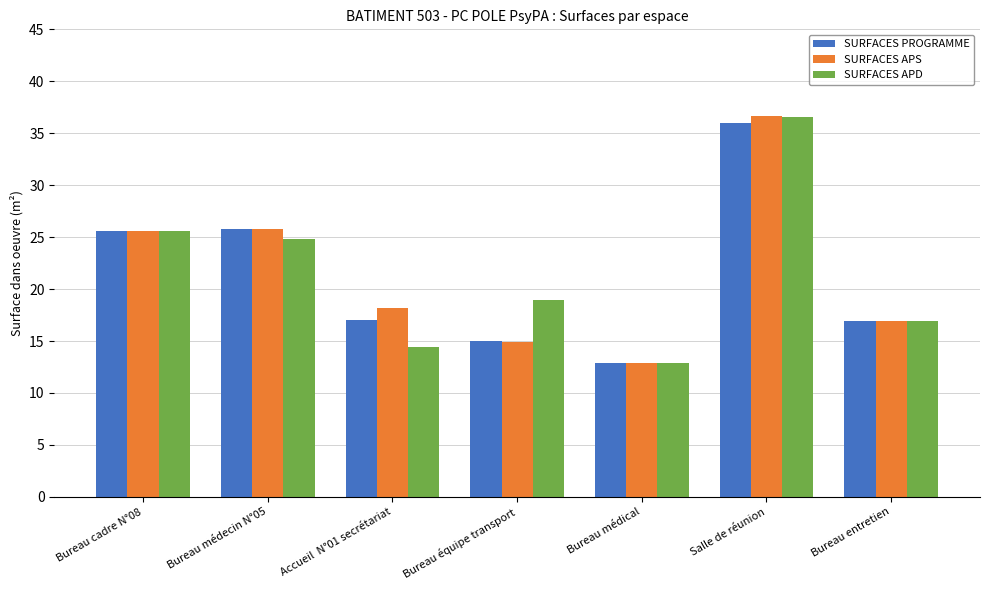

Is the value of SURFACES APD at Bureau médical greater than the value of SURFACES PROGRAMME at Bureau médecin N°05?

No